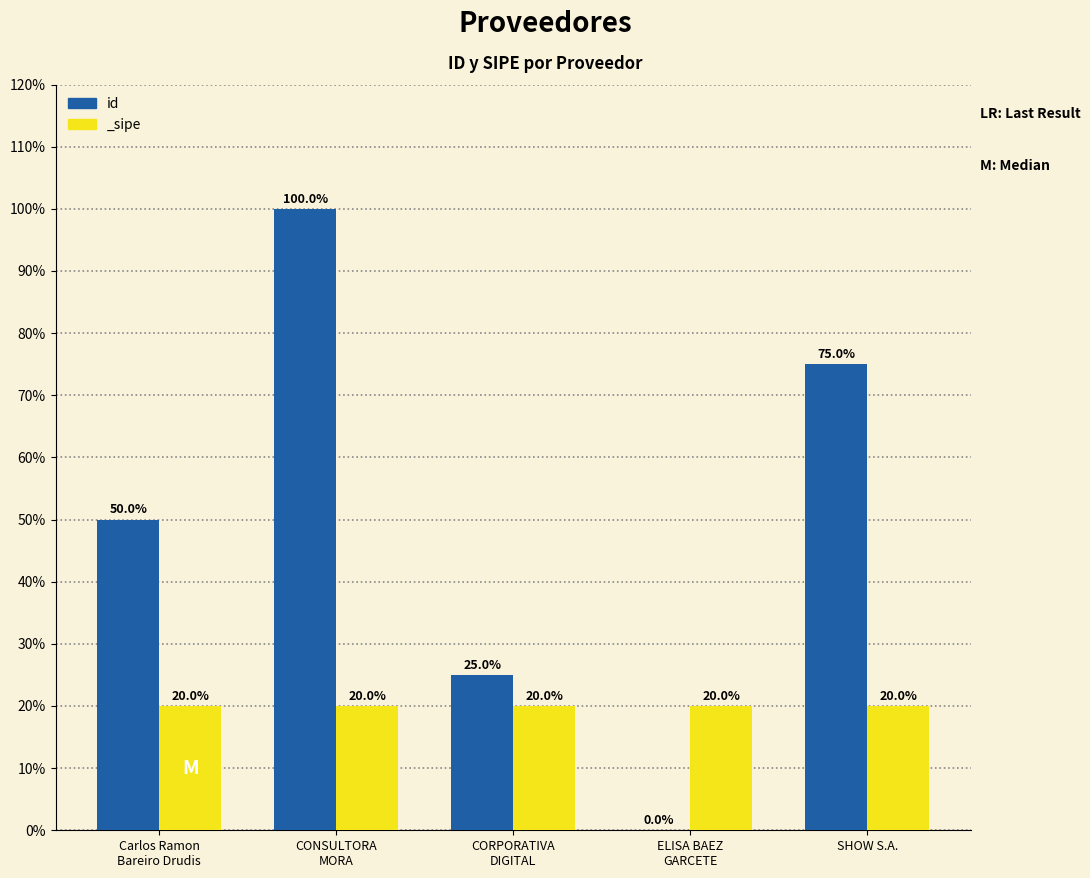

Is it true that the value at CONSULTORA
MORA is 149?

False